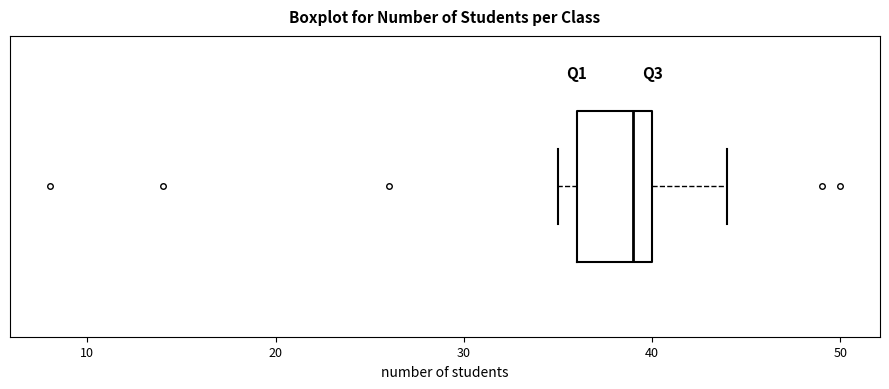

Where does the median line of the box sit on the x-axis? The values are not printed on the chart, so give them approximately, as read against the axis.

39